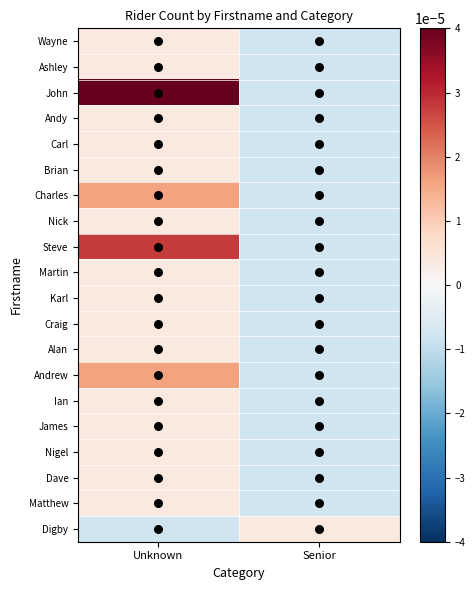

At how many categories does at least one series exceed 0?

2